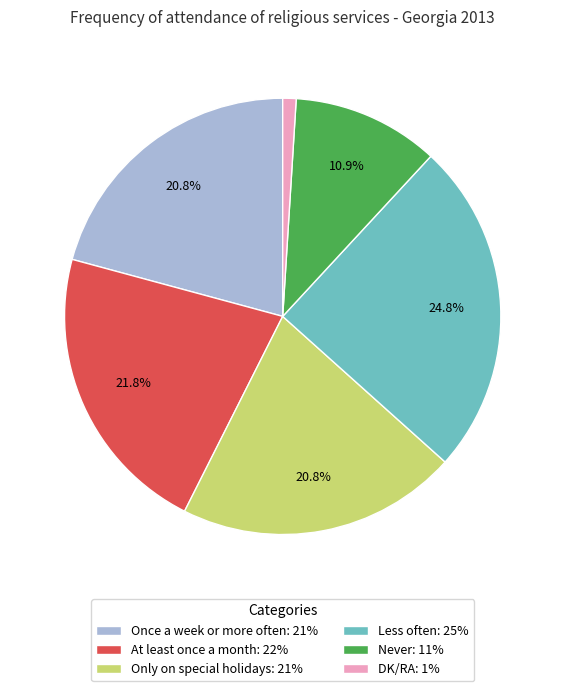

Combined, do Only on special holidays: 21% and Once a week or more often: 21% account for over 50%?

No